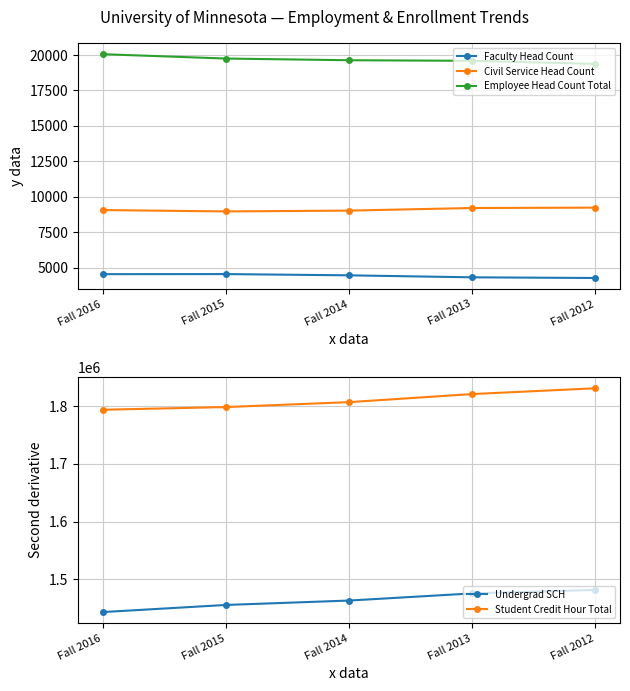

Reading left to right, extract all data points from this chart.

Faculty Head Count: Fall 2016=4552	Fall 2015=4557	Fall 2014=4469	Fall 2013=4329	Fall 2012=4281
Civil Service Head Count: Fall 2016=9071	Fall 2015=8974	Fall 2014=9032	Fall 2013=9215	Fall 2012=9241
Employee Head Count Total: Fall 2016=20059	Fall 2015=19752	Fall 2014=19633	Fall 2013=19592	Fall 2012=19376
Undergrad SCH: Fall 2016=1443057	Fall 2015=1455411	Fall 2014=1463054	Fall 2013=1475419	Fall 2012=1481462
Student Credit Hour Total: Fall 2016=1793987	Fall 2015=1798661	Fall 2014=1807181	Fall 2013=1821193	Fall 2012=1831245